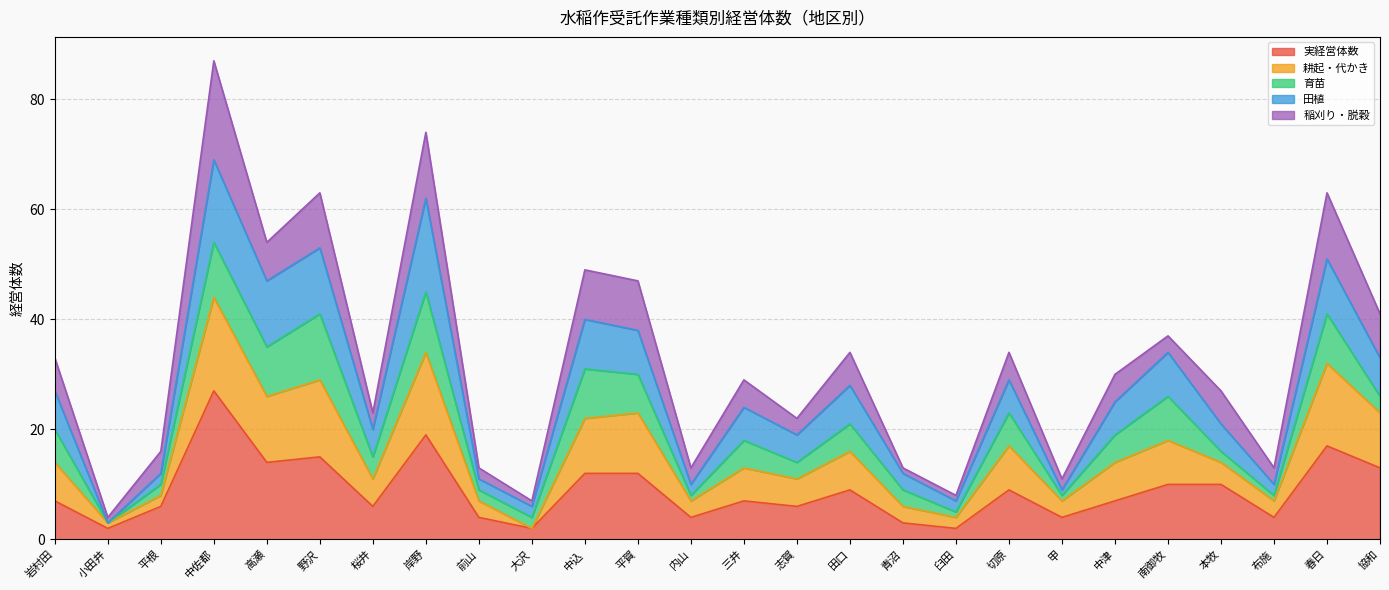

True or false: 耕起・代かき has more than 2 interior local peaks.

True